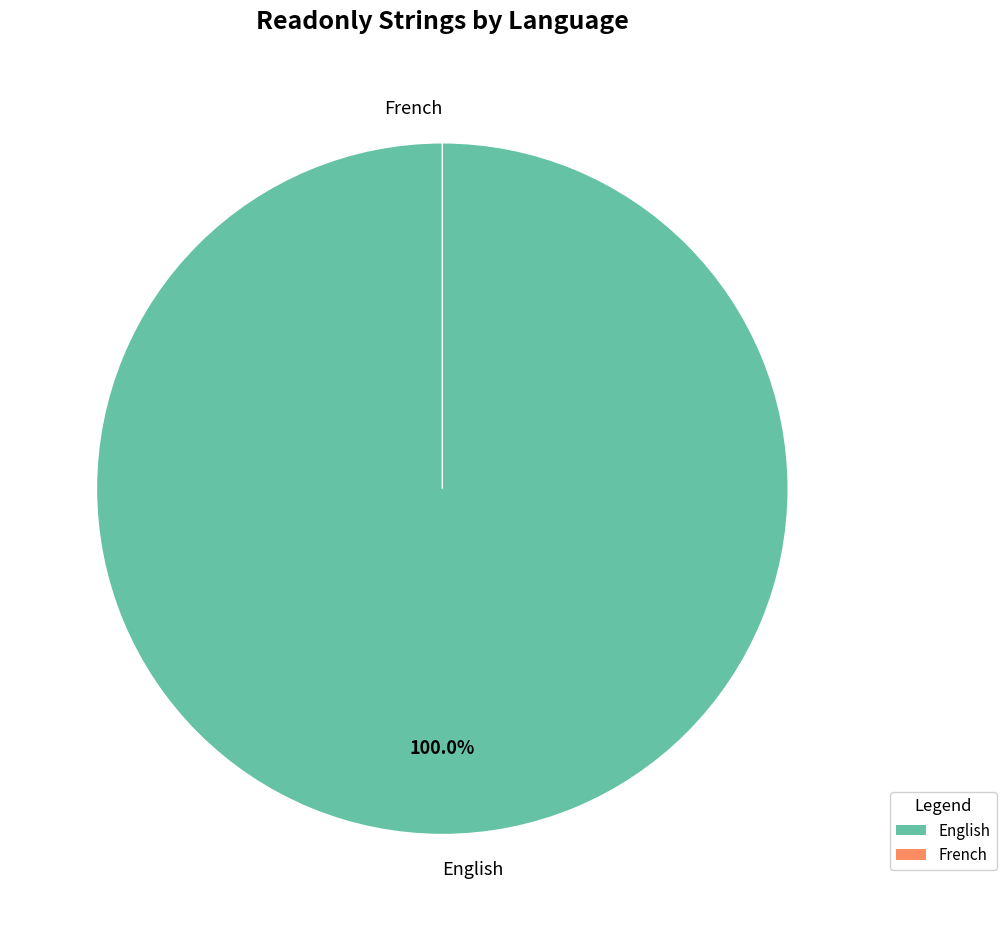

The English slice represents 100% of the pie. True or false?

True